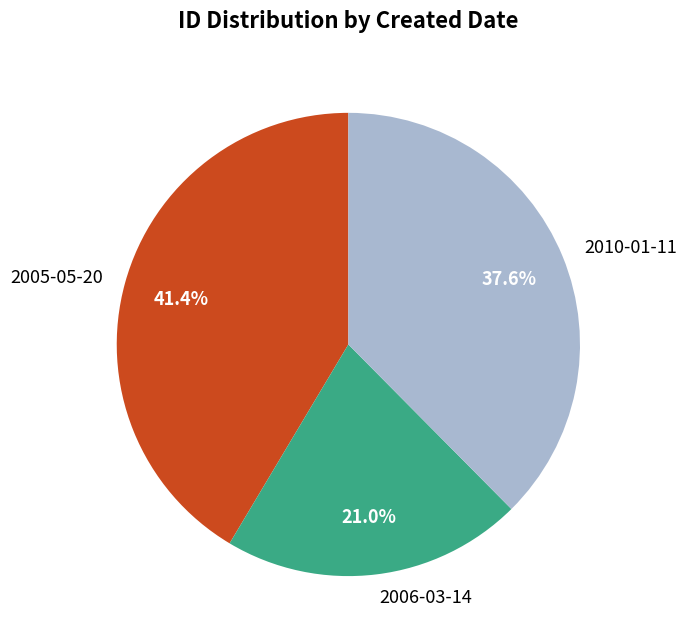

Does 2010-01-11 account for over 50% of the chart?

No